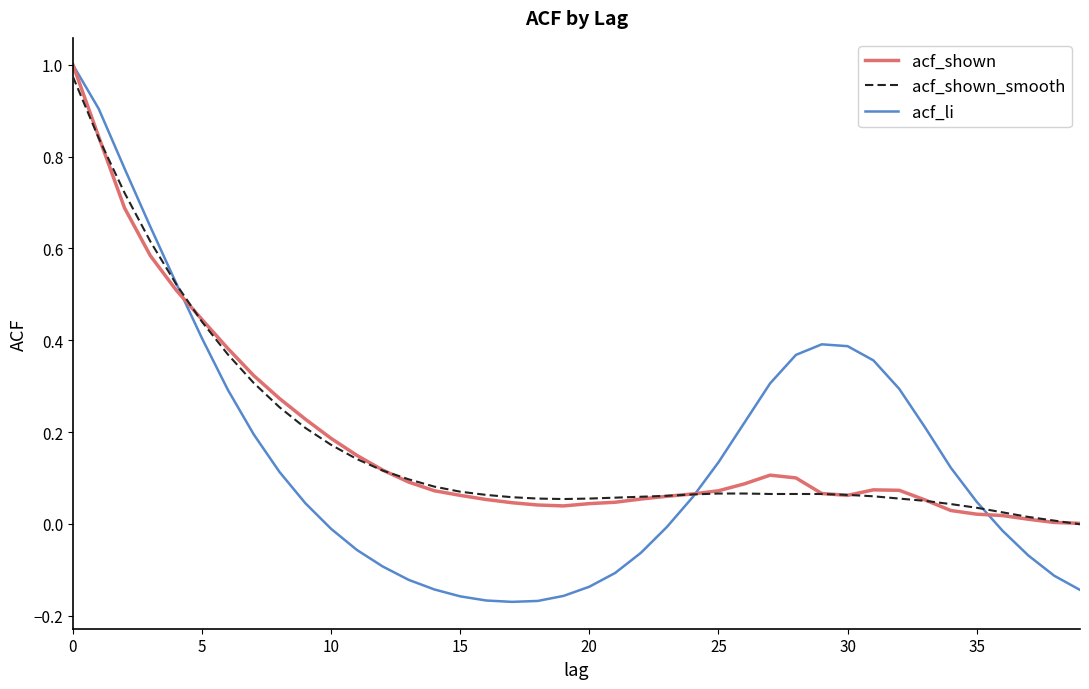

Which series has the widest spread of values?

acf_li